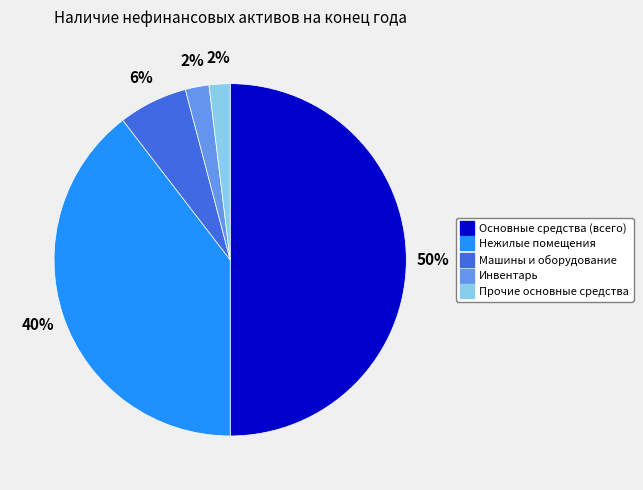

Do Прочие основные средства and Машины и оборудование together represent more than half of the pie?

No